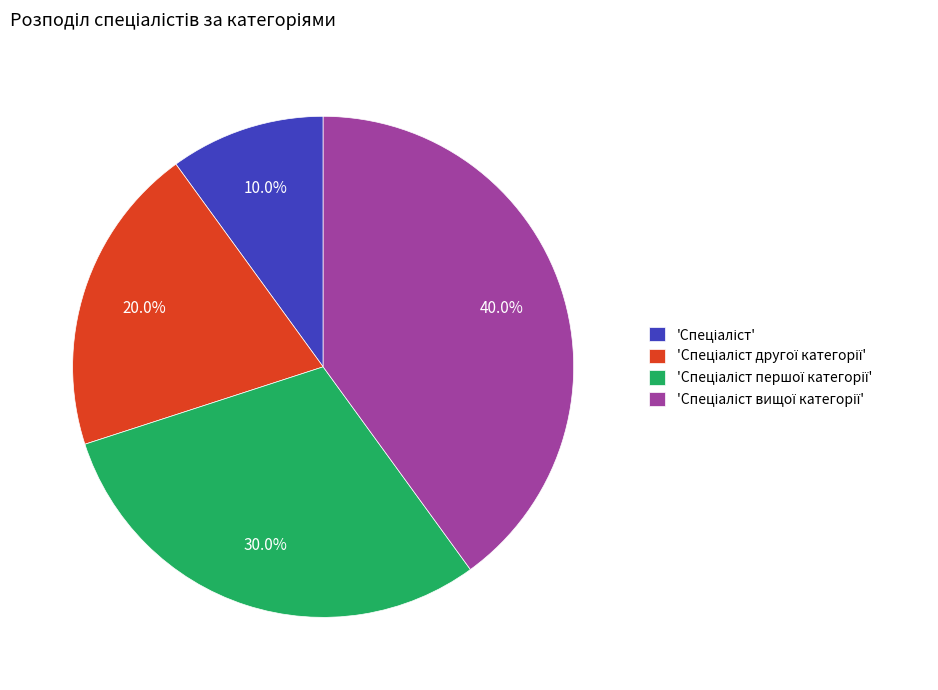

Does any single category account for the majority?

No